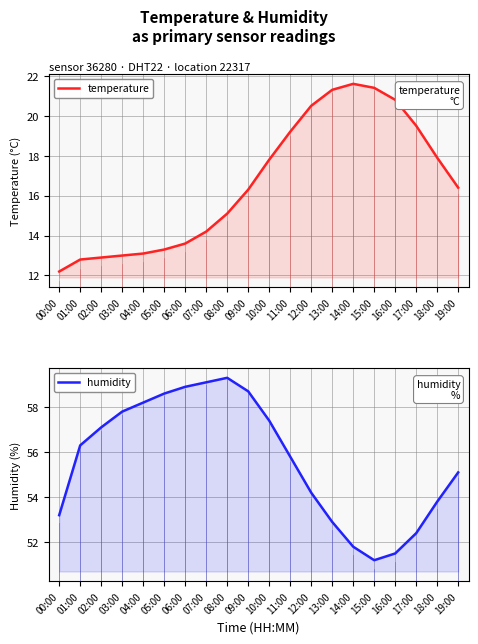

Between 13:00 and 14:00, which series saw the biggest shift?

humidity